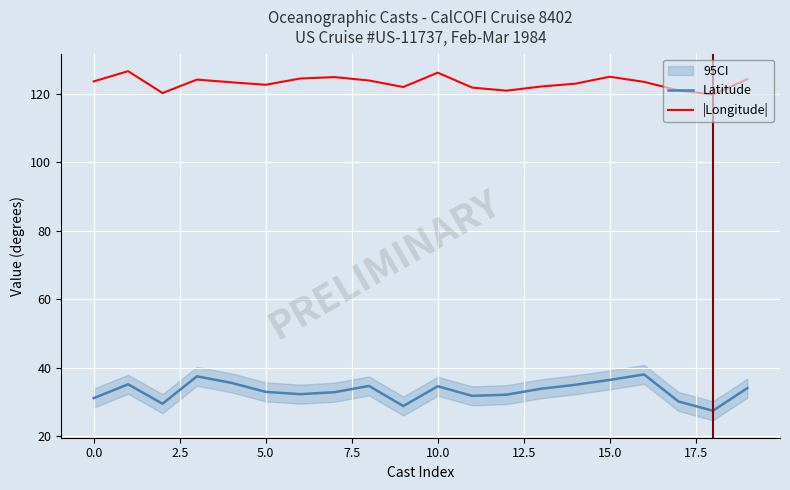

What is the value of the Latitude point at the 2nd from the left?

35.2